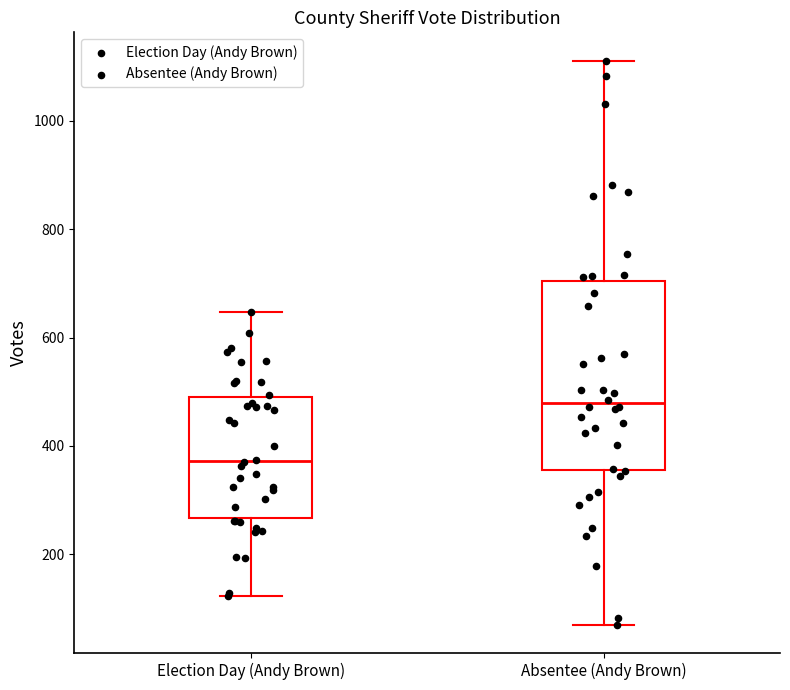

Where does the upper whisker of the box for Election Day (Andy Brown) end on the y-axis? The values are not printed on the chart, so give them approximately, as read against the axis.

640